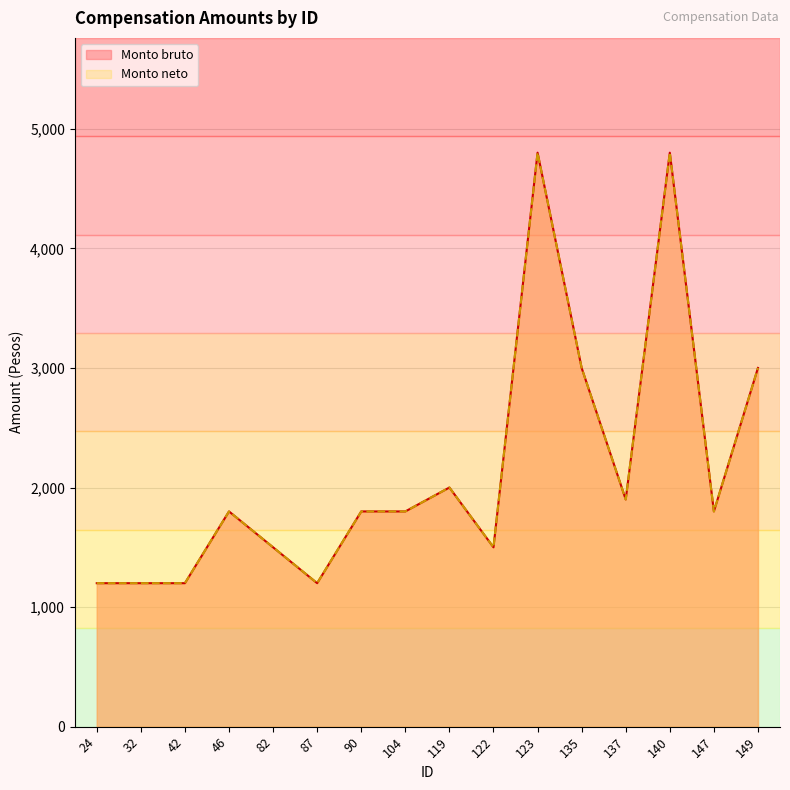

What is the difference between the maximum and minimum values in the Monto neto series?

3600